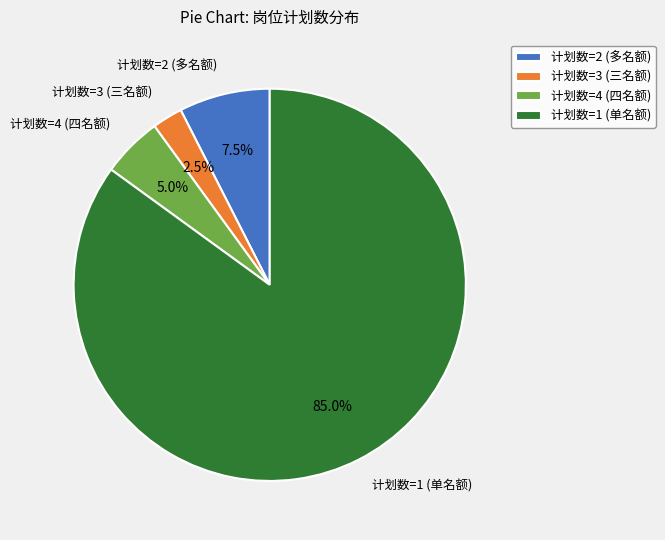

Which slice is the smallest?

计划数=3 (三名额)